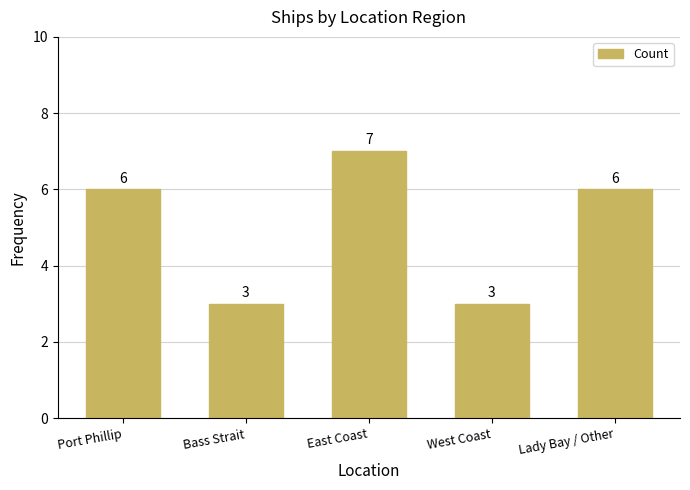

Is it true that the value at East Coast is 3?

False